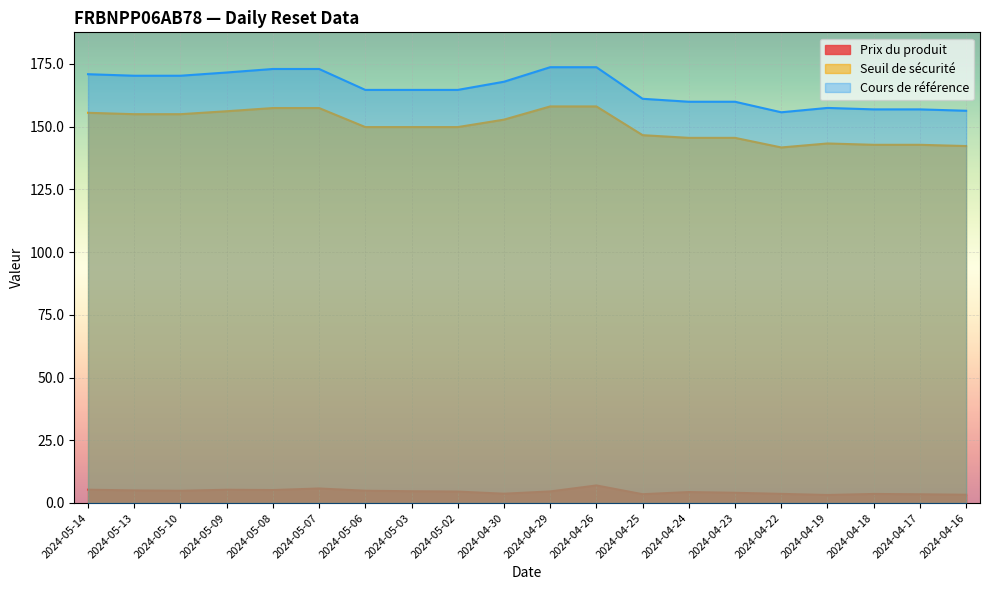

What is the label of the 4th point from the left?

2024-05-09